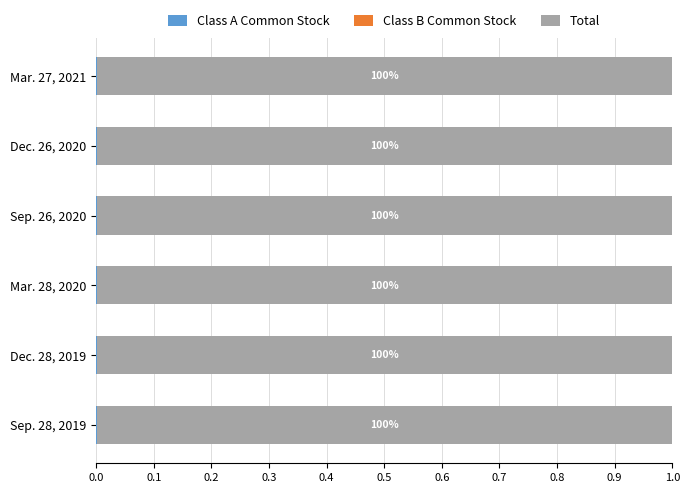

How many Class A Common Stock values are between 0 and 1?

6